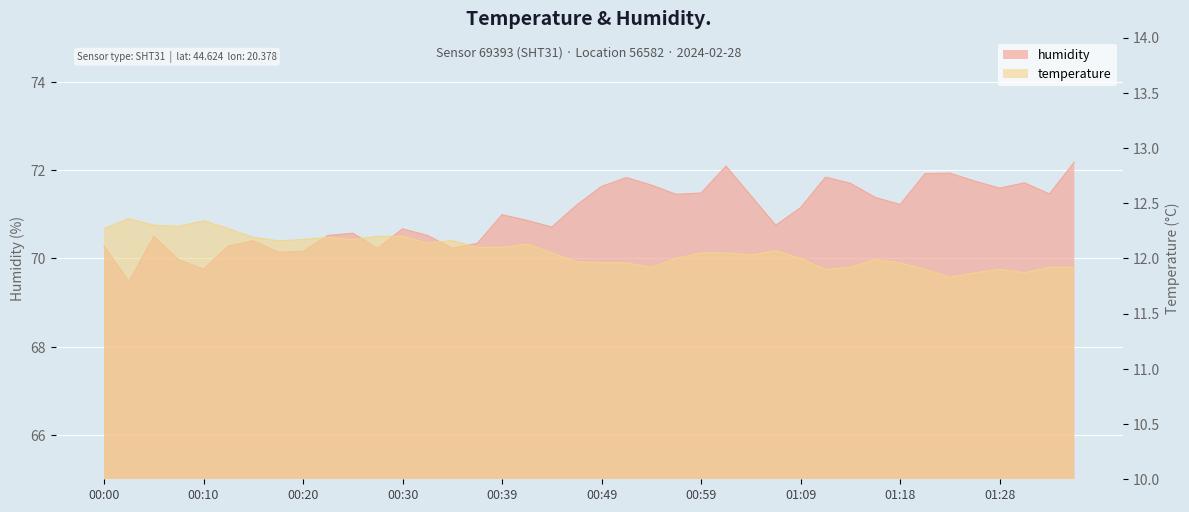

How many categories are shown in the chart?

40